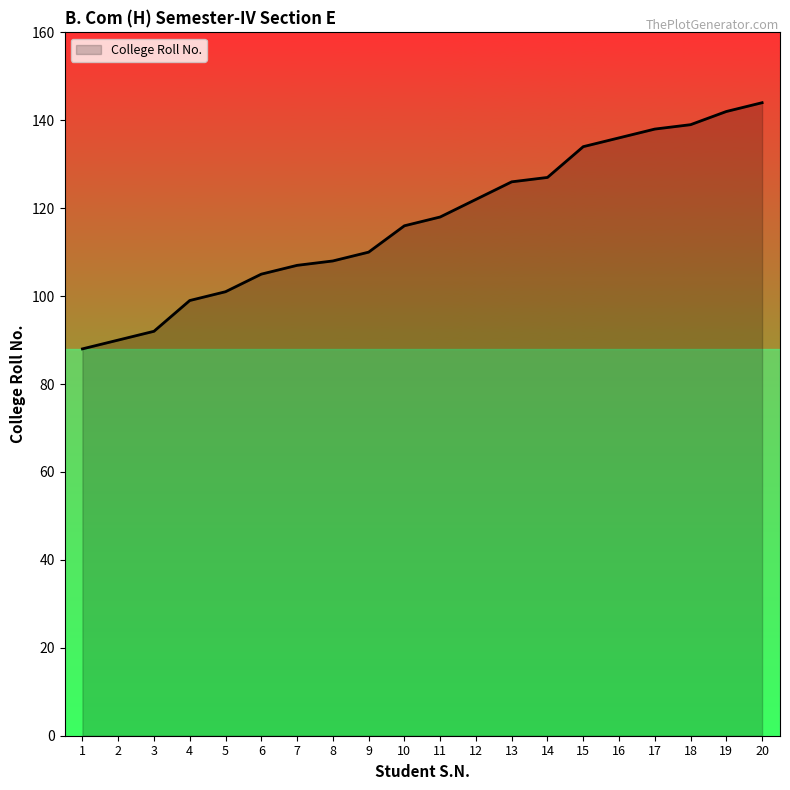

Reading left to right, list all the values displayed in this chart.

88	90	92	99	101	105	107	108	110	116	118	122	126	127	134	136	138	139	142	144